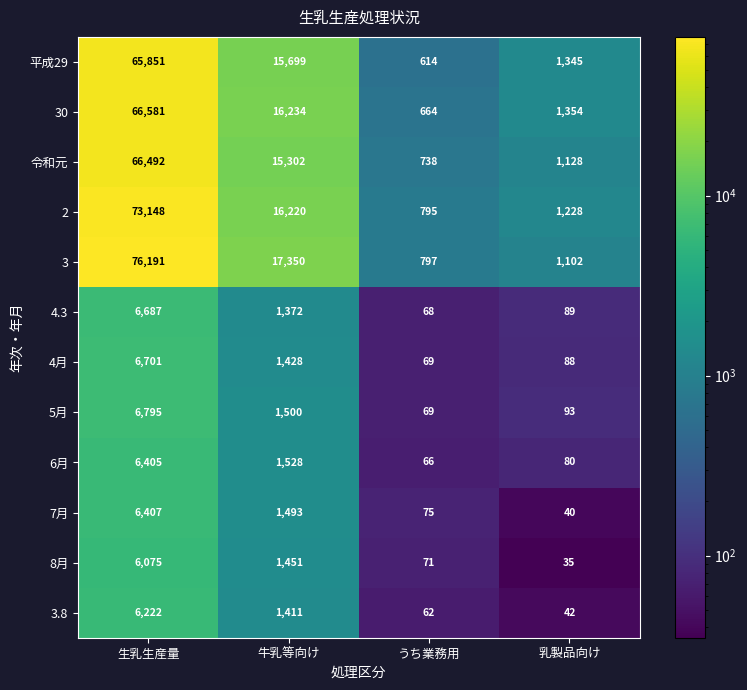

The 3.8 series shows 1411 at 牛乳等向け. True or false?

True